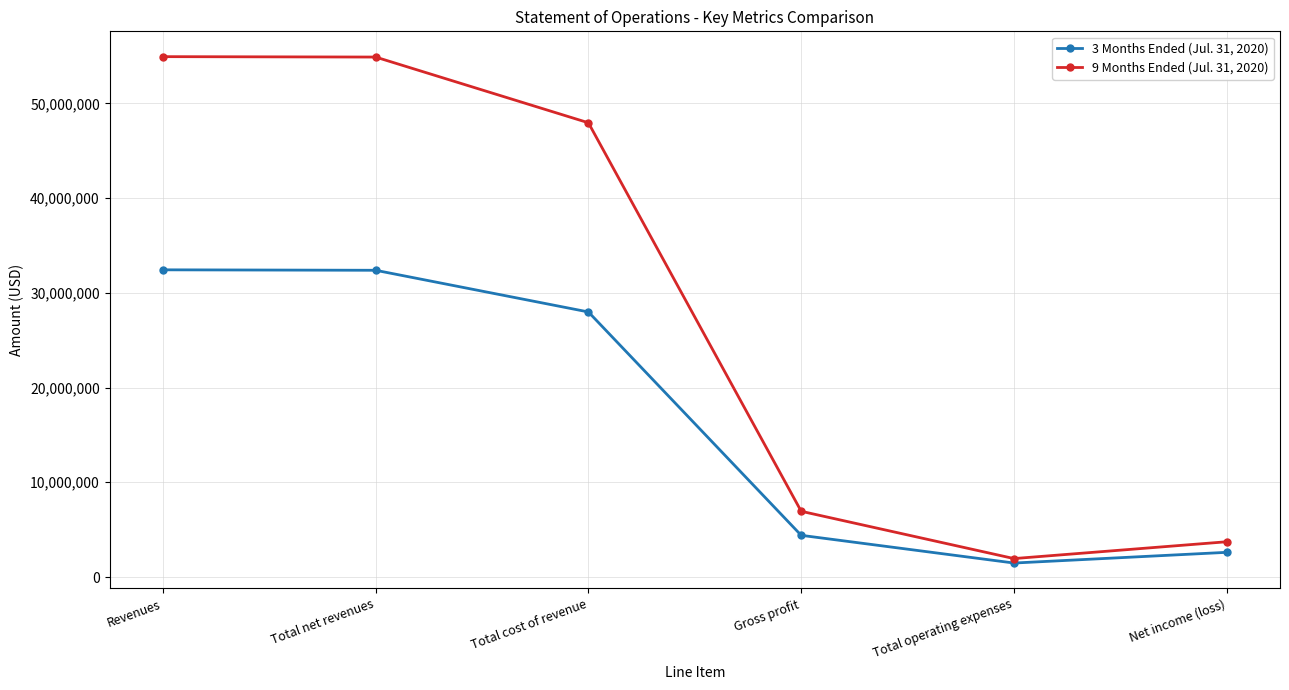

What is the total value across all series at Total net revenues?

87256772